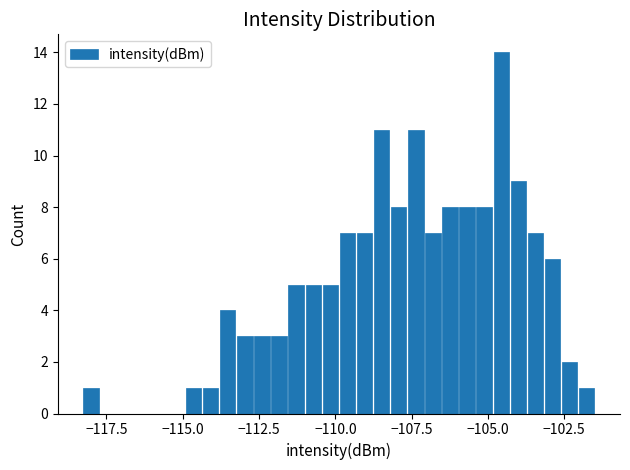

Around what value on the x-axis is the tallest bar? Give the approximate position of its centre, as read against the axis.

-104.5